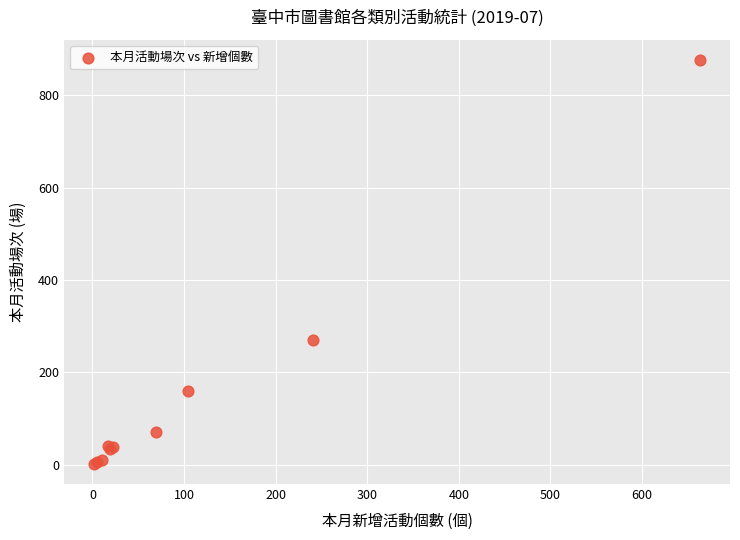

What Y value in the scatter plot is closest to 439?

270